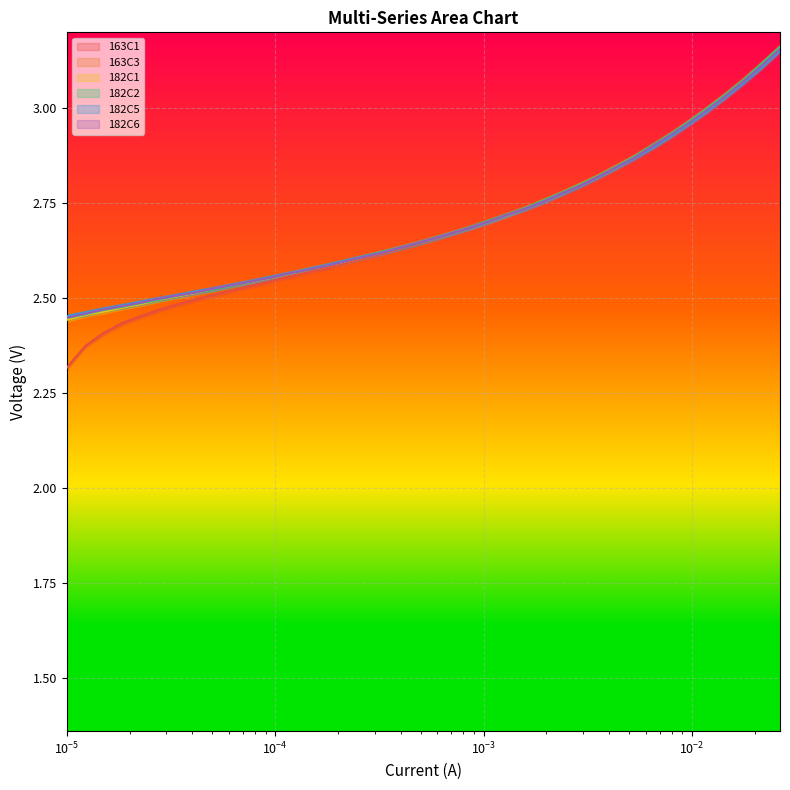

What are all the series names shown in the legend?

163C1, 163C3, 182C1, 182C2, 182C5, 182C6